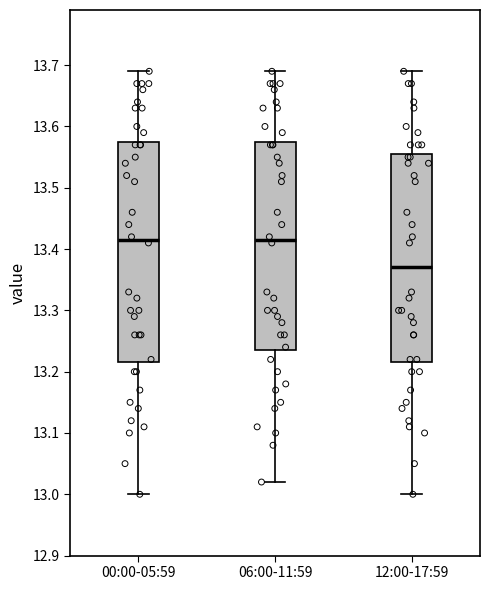

Reading left to right, read every box against the y-axis: the position of its median line, the range the box covers, and the ends of its whiskers. The values are not printed on the chart, so give them approximately, as read against the axis.

00:00-05:59: median 13.42, box 13.22 to 13.58, whiskers 13.00 to 13.69
06:00-11:59: median 13.42, box 13.24 to 13.58, whiskers 13.02 to 13.69
12:00-17:59: median 13.37, box 13.22 to 13.56, whiskers 13.00 to 13.69